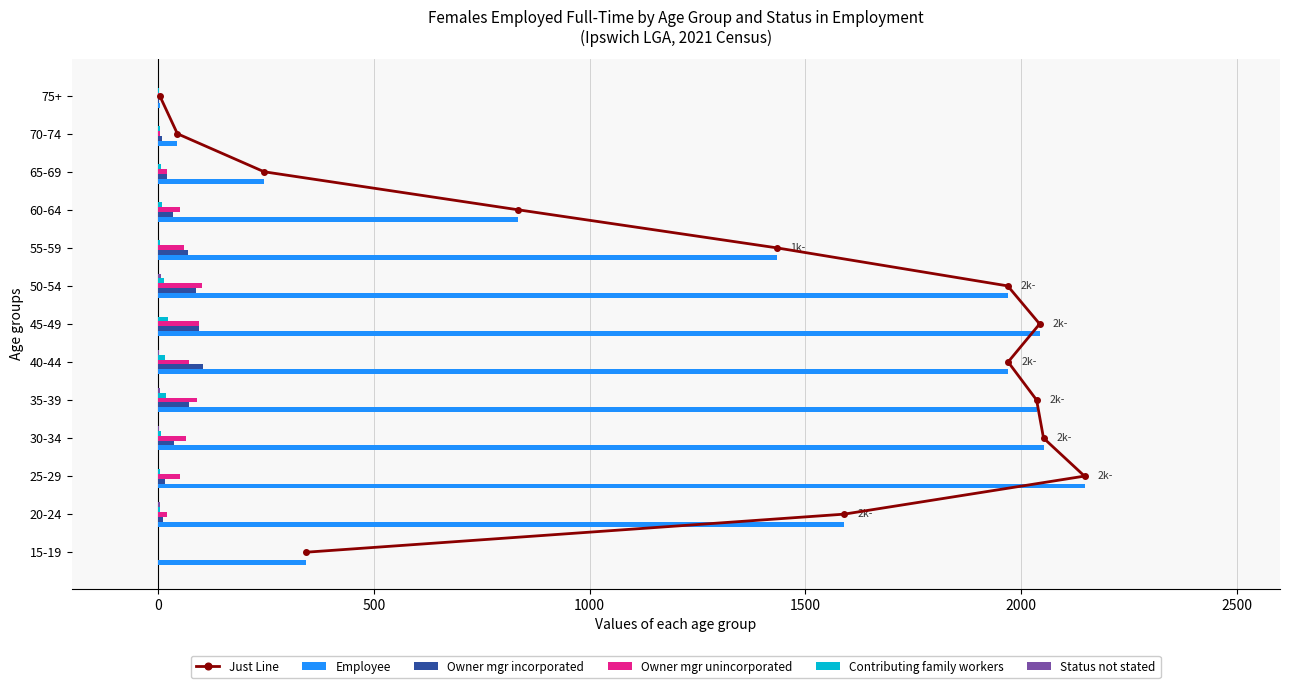

What is the sum of all Owner mgr incorporated values?

565